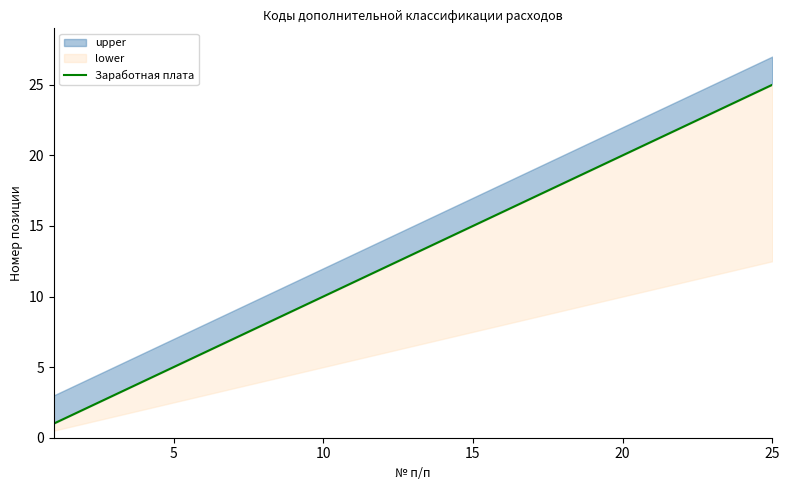

How many lines are shown in the chart?

1